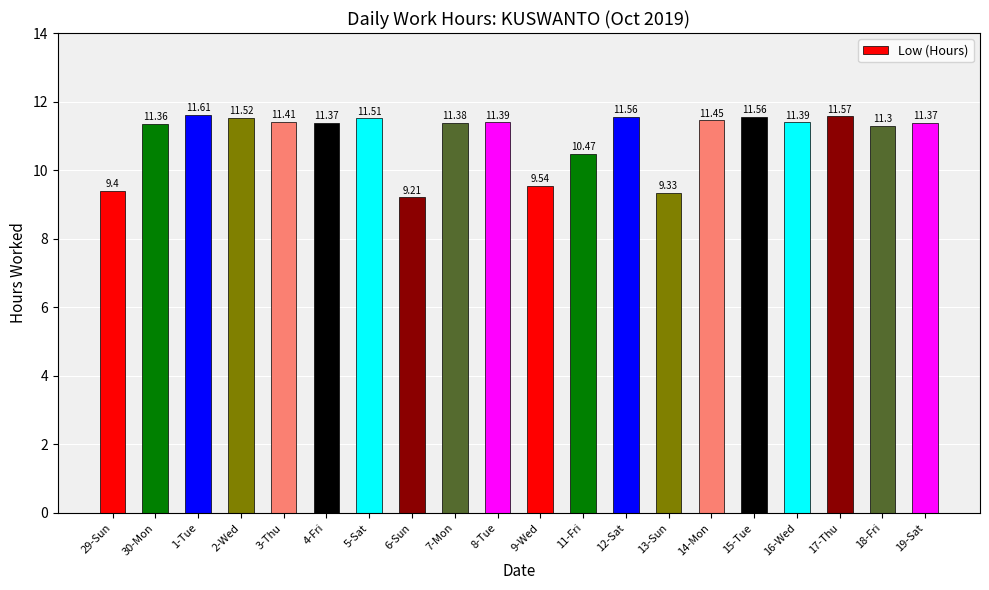

Where is the data nearest to the value 10?

9-Wed